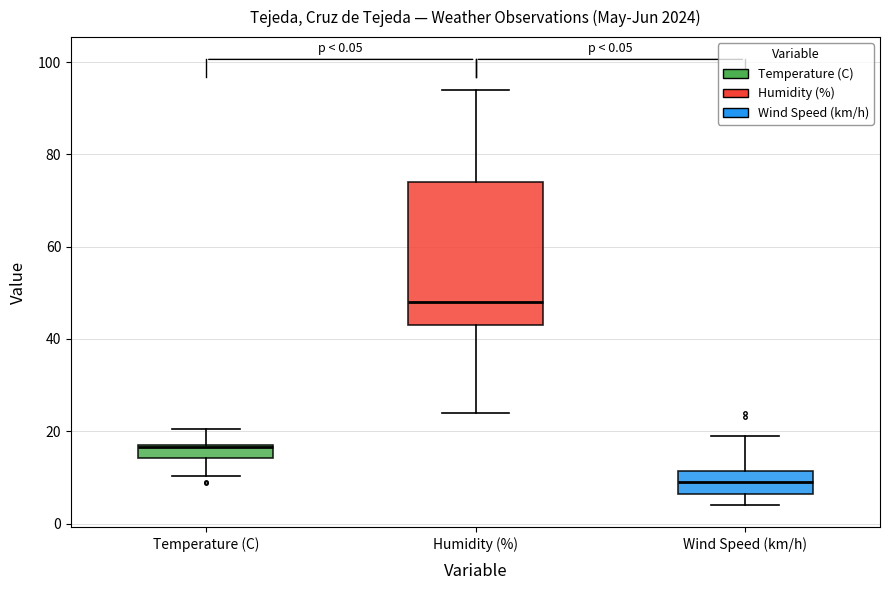

Which box's median line is the highest?

Humidity (%)